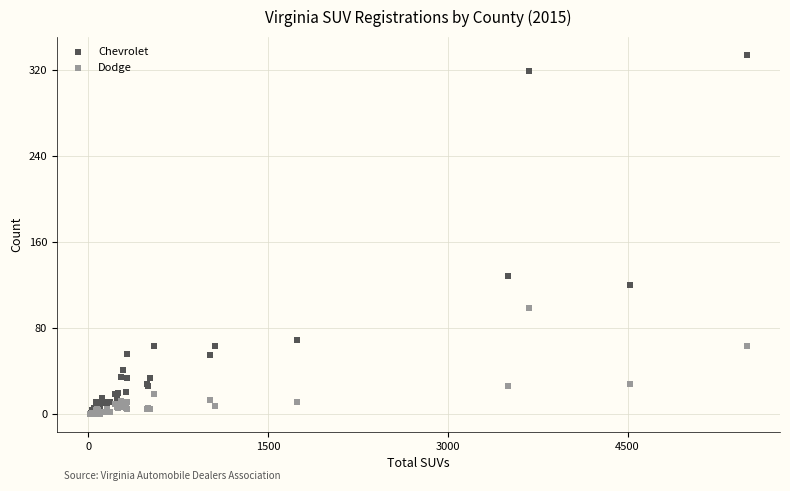

In the Chevrolet series, what Y value is closest to 167?

128